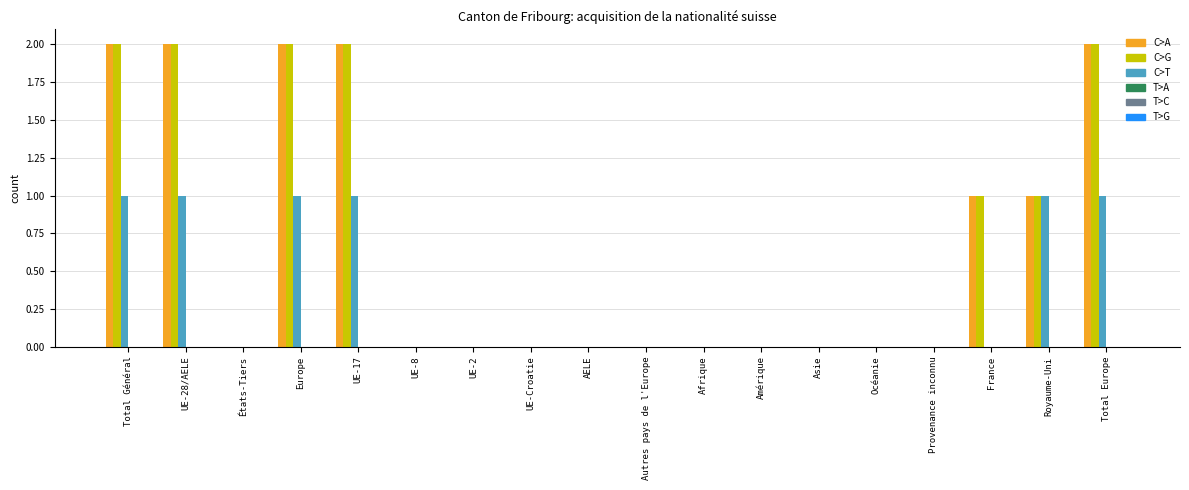

True or false: Total Naturalisations UE has a value of 0 at Afrique.

True